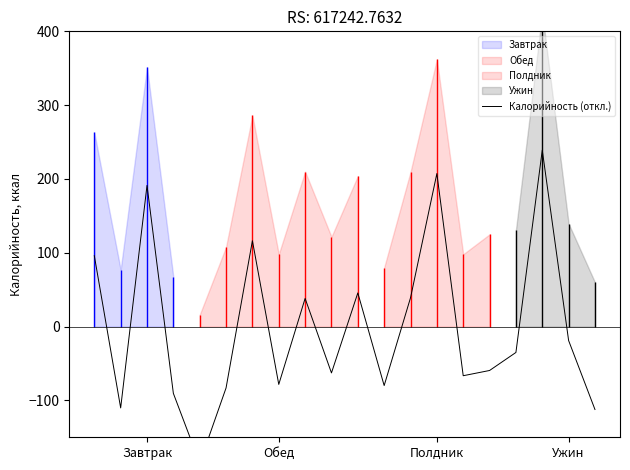

How many data points are above -35?

9